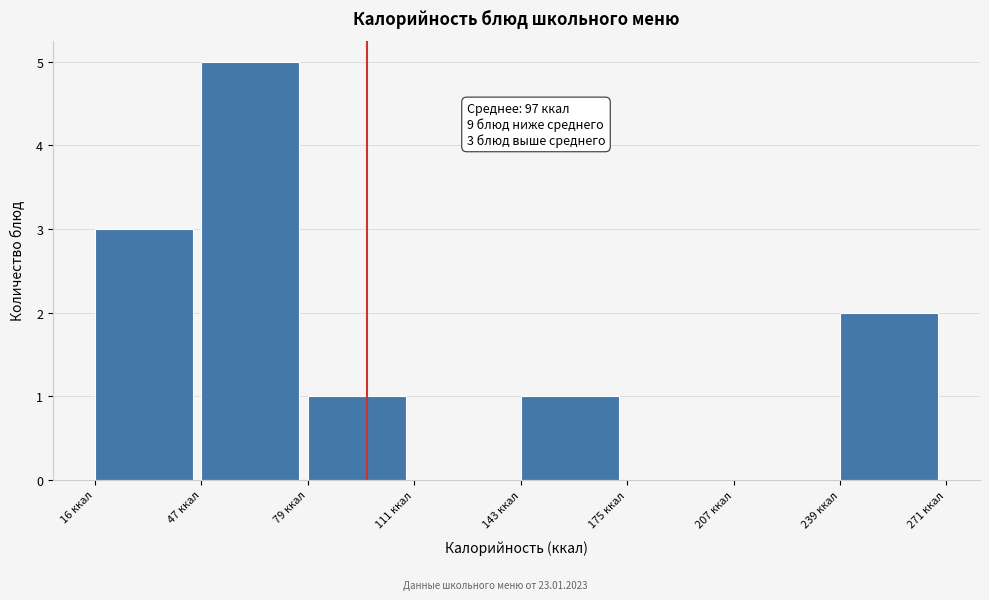

Which range on the x-axis has the tallest bar?

50 to 80